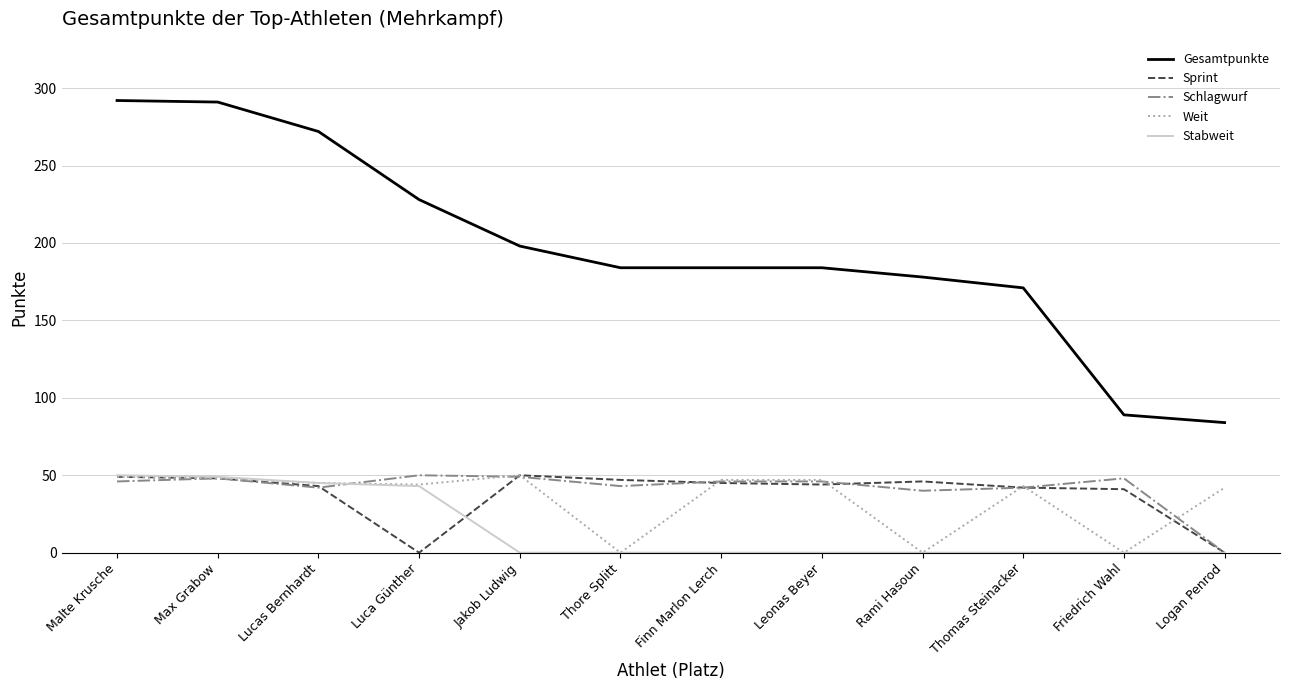

Which series changed the most between Thomas Steinacker and Logan Penrod?

Gesamtpunkte